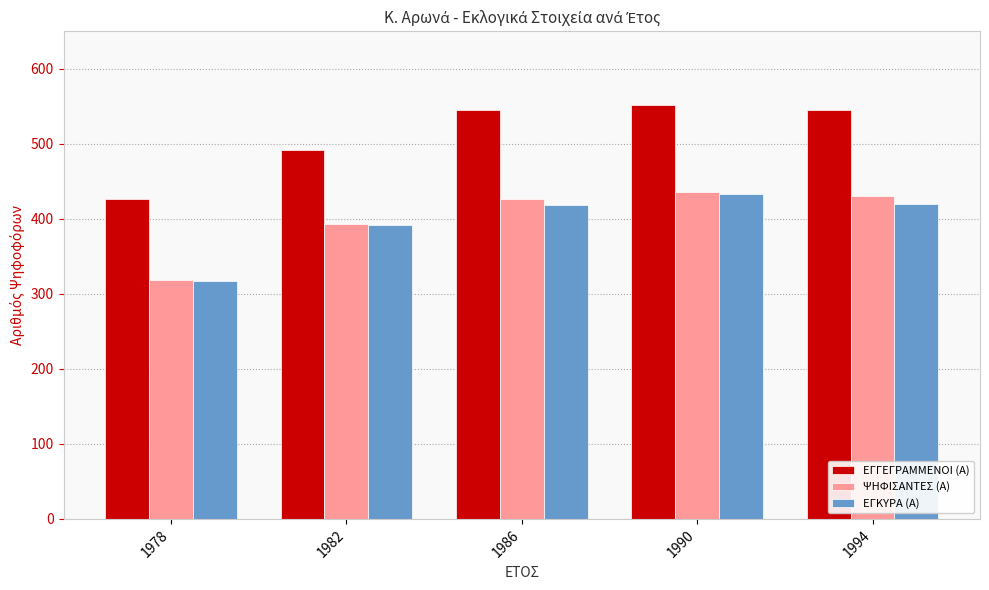

What is the value of the ΕΓΓΕΓΡΑΜΜΕΝΟΙ (Α) bar at the 2nd from the left?

492